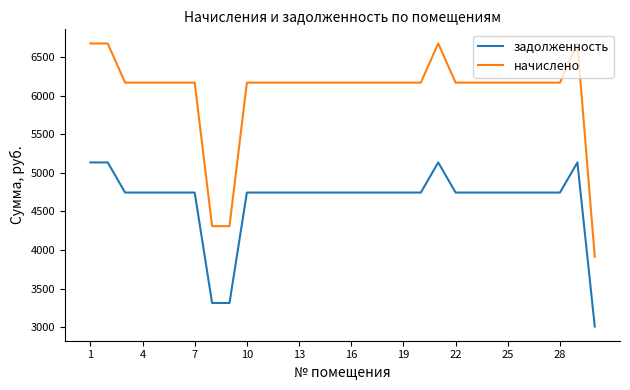

Which series has the largest range (max minus min)?

начислено